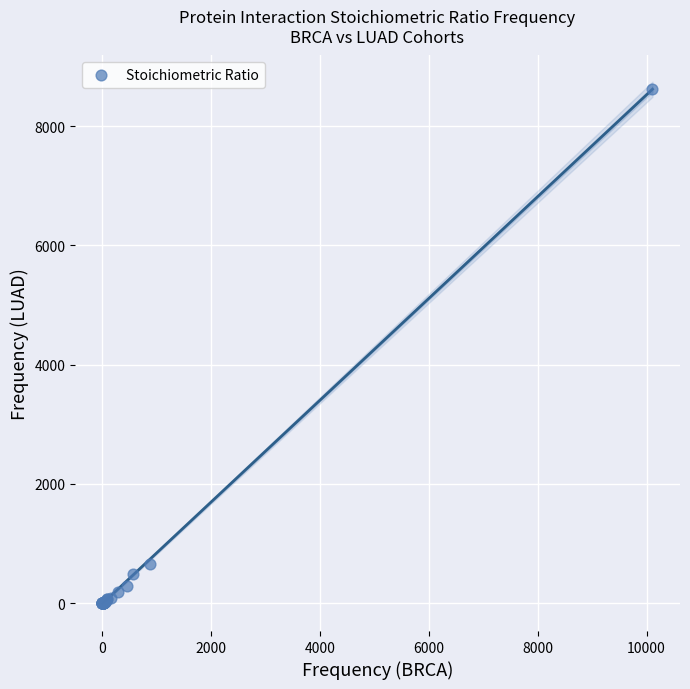

What Y value in the scatter plot is closest to 4316?

665